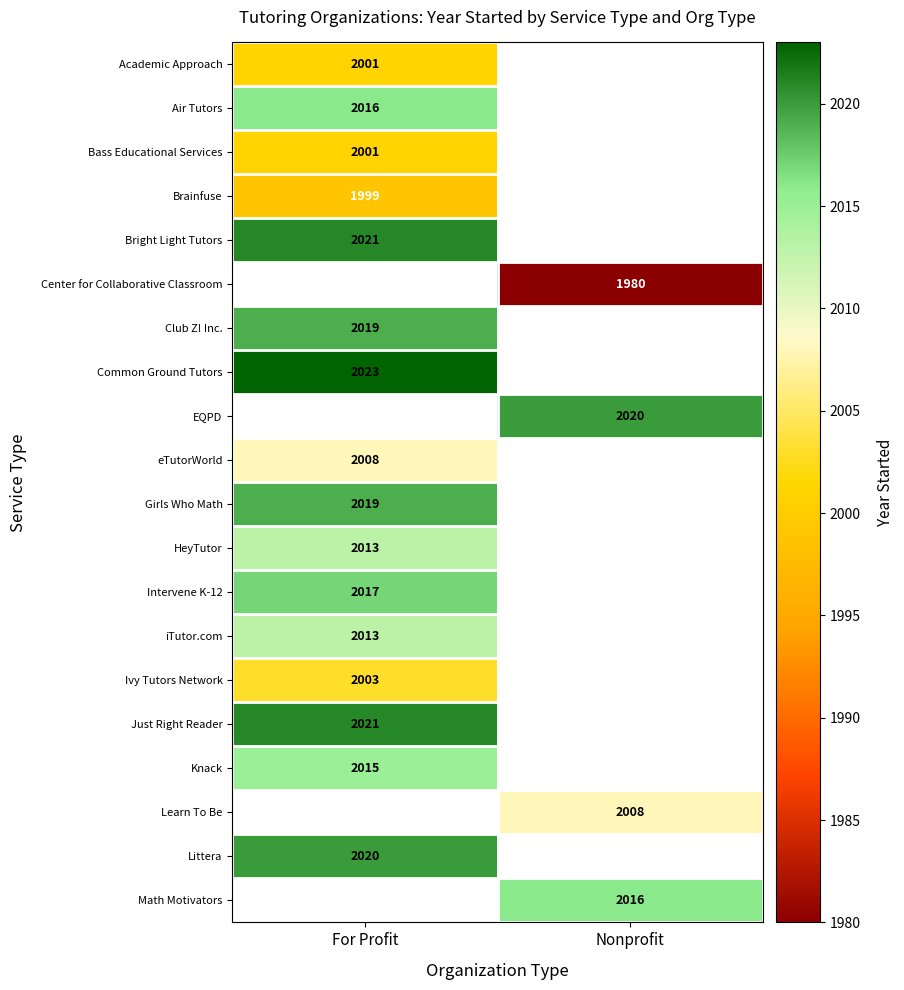

Between Nonprofit and For Profit, which is larger?

For Profit